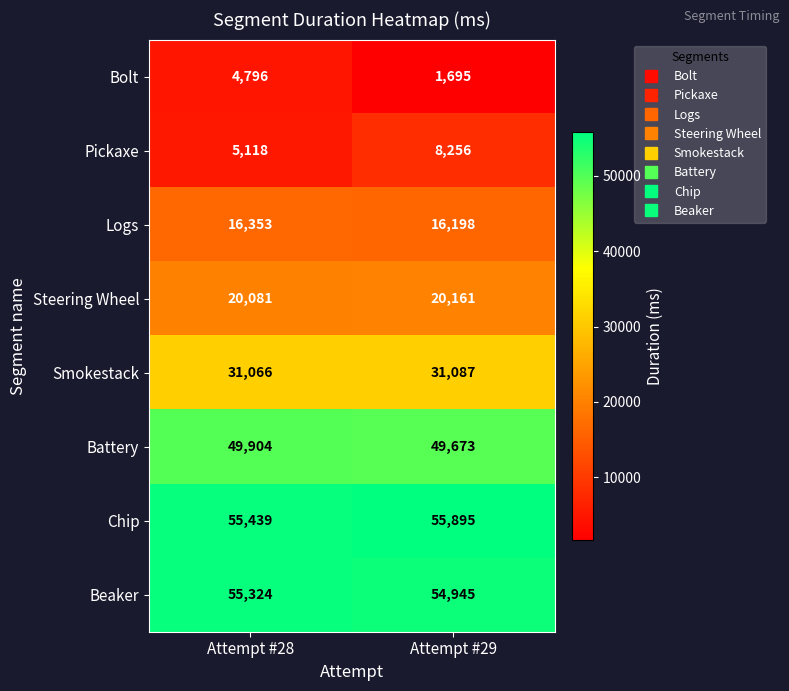

True or false: Chip has a value of 55439 at Attempt #28.

True